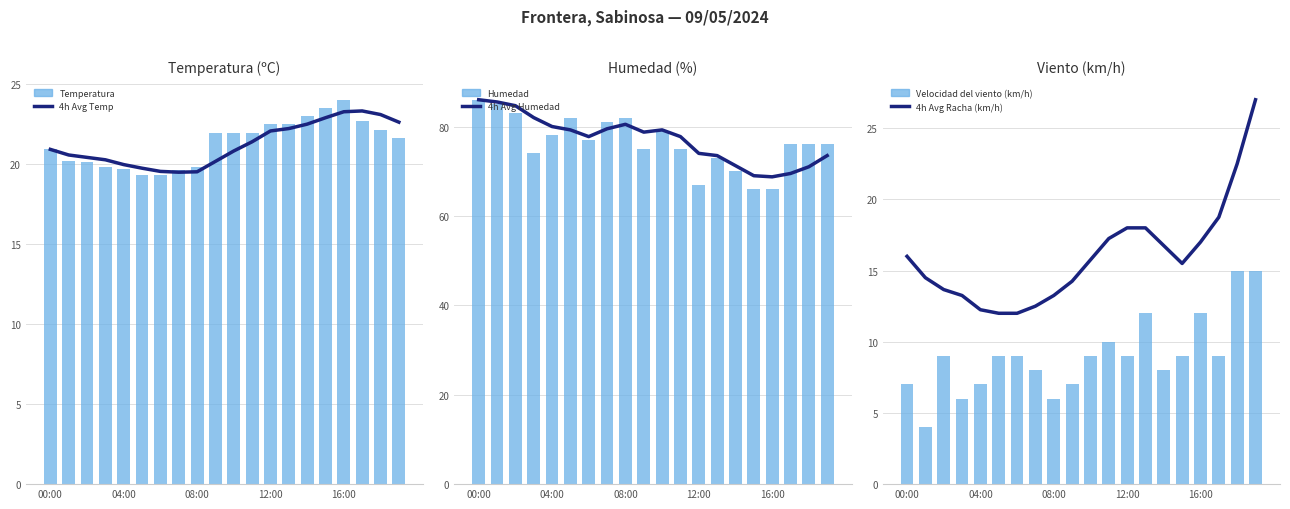

What is the total value across all series at 17?

219.2